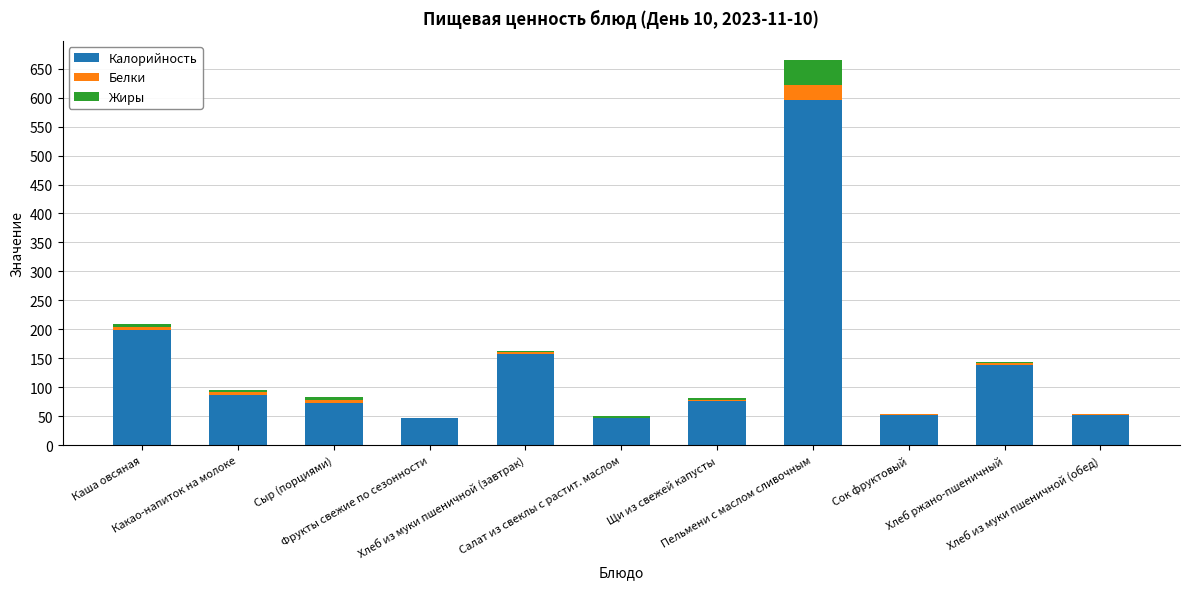

At which label does Калорийность first exceed 76?

Каша овсяная